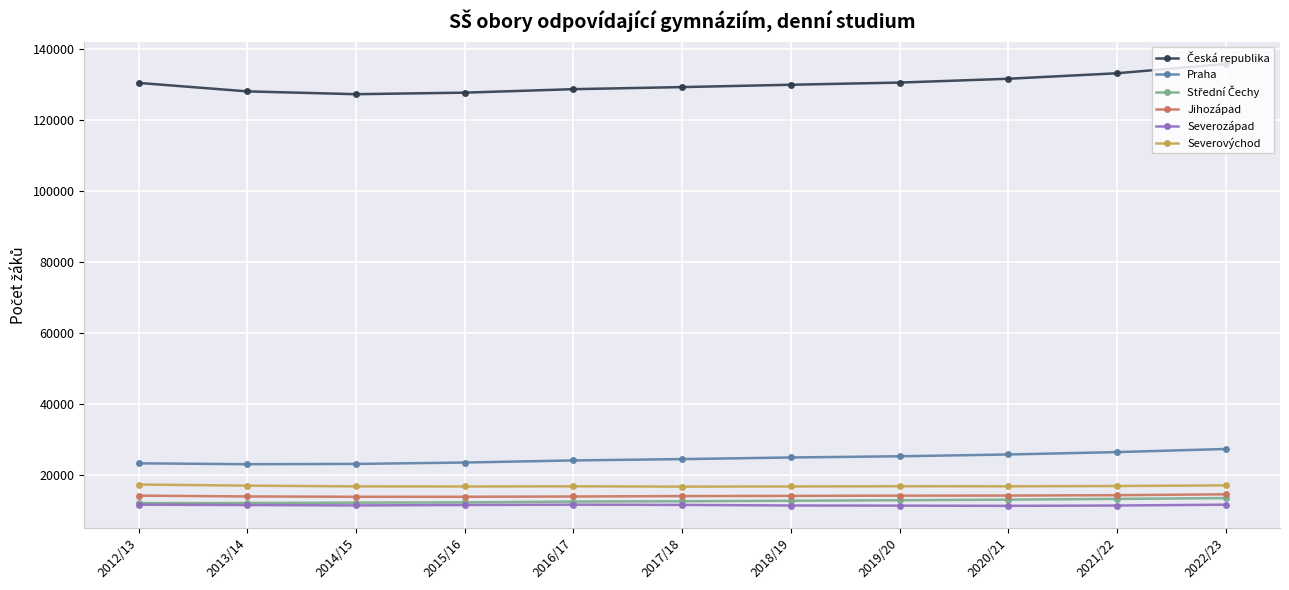

What is the difference between the highest and lowest values at 2019/20?

119232